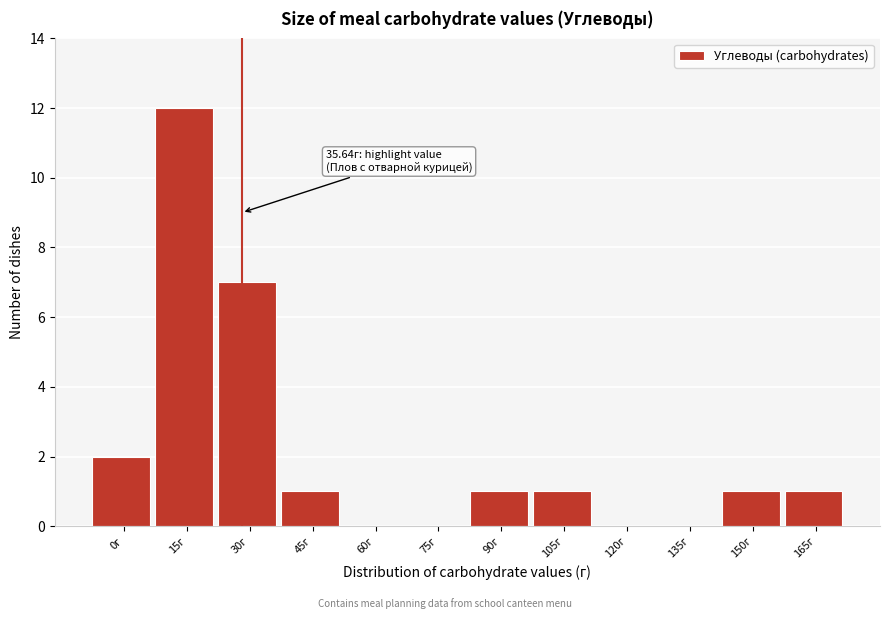

What is the ratio of the value at 105г to the value at 90г?

1.0